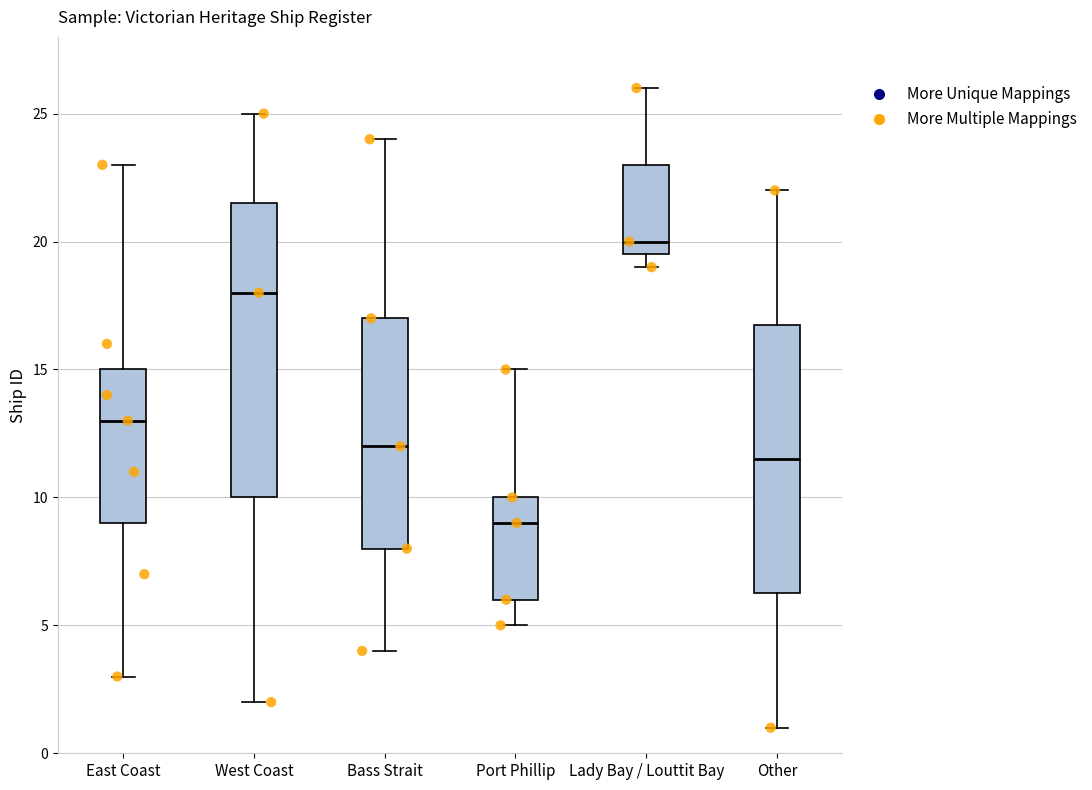

Reading left to right, read every box against the y-axis: the position of its median line, the range the box covers, and the ends of its whiskers. The values are not printed on the chart, so give them approximately, as read against the axis.

East Coast: median 13.0, box 9.0 to 15.0, whiskers 3.0 to 23.0
West Coast: median 18.0, box 10.0 to 21.5, whiskers 2.0 to 25.0
Bass Strait: median 12.0, box 8.0 to 17.0, whiskers 4.0 to 24.0
Port Phillip: median 9.0, box 6.0 to 10.0, whiskers 5.0 to 15.0
Lady Bay / Louttit Bay: median 20.0, box 19.5 to 23.0, whiskers 19.0 to 26.0
Other: median 11.5, box 6.5 to 17.0, whiskers 1.0 to 22.0